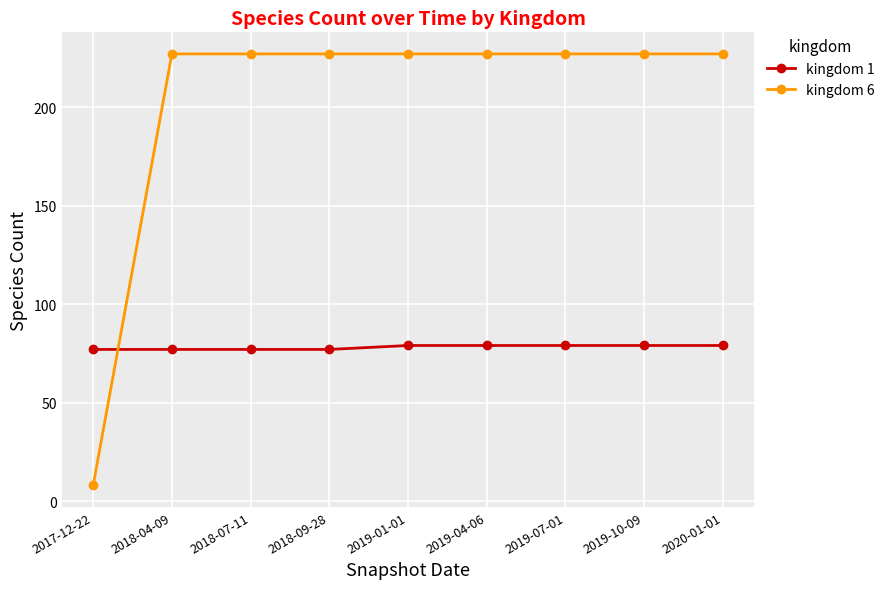

What is the average value of the kingdom 6 series?

203